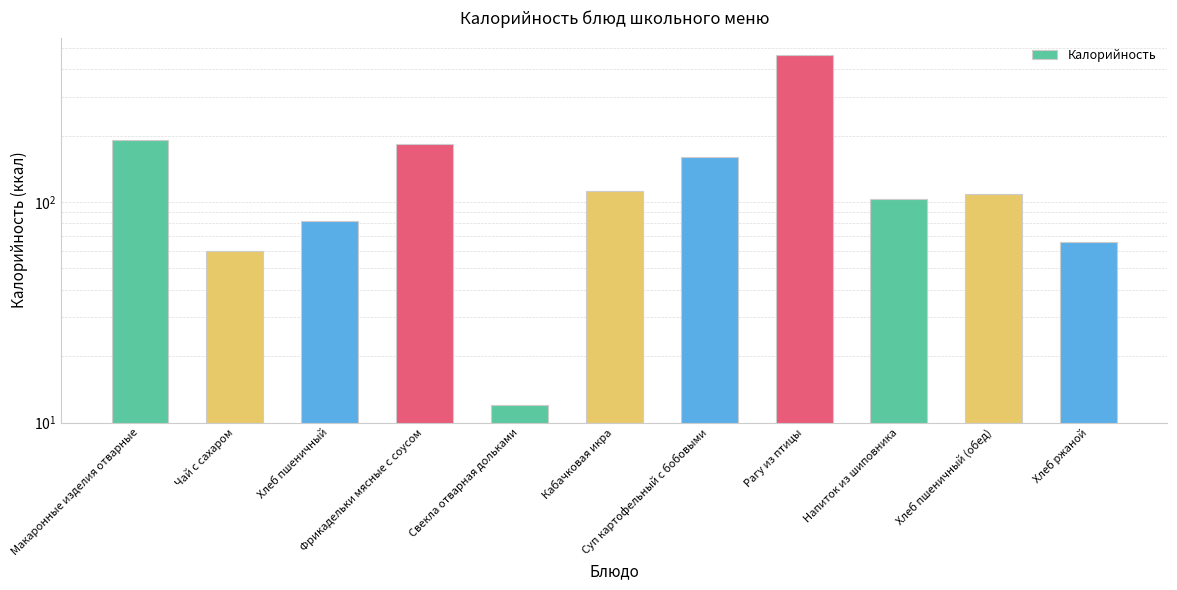

What is the value of the 1st bar from the left?

191